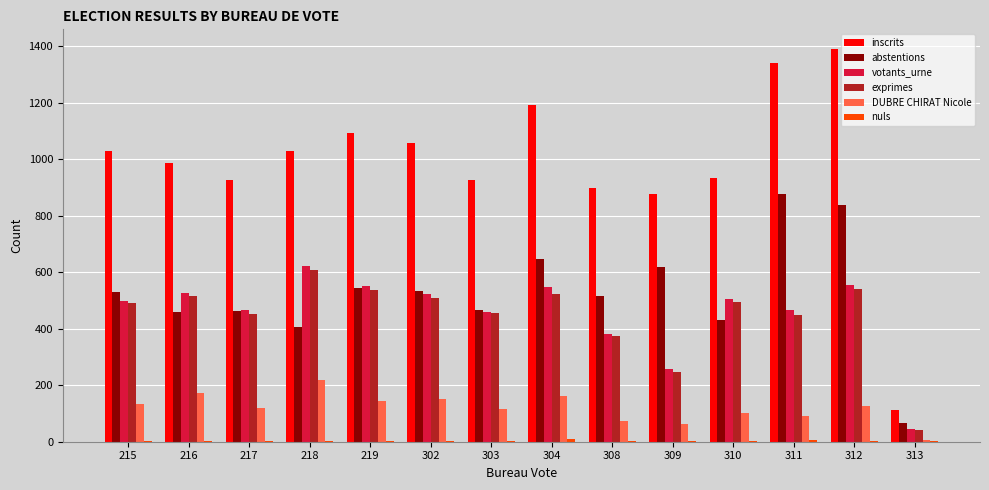

At which category is the sum across all series the highest?

312